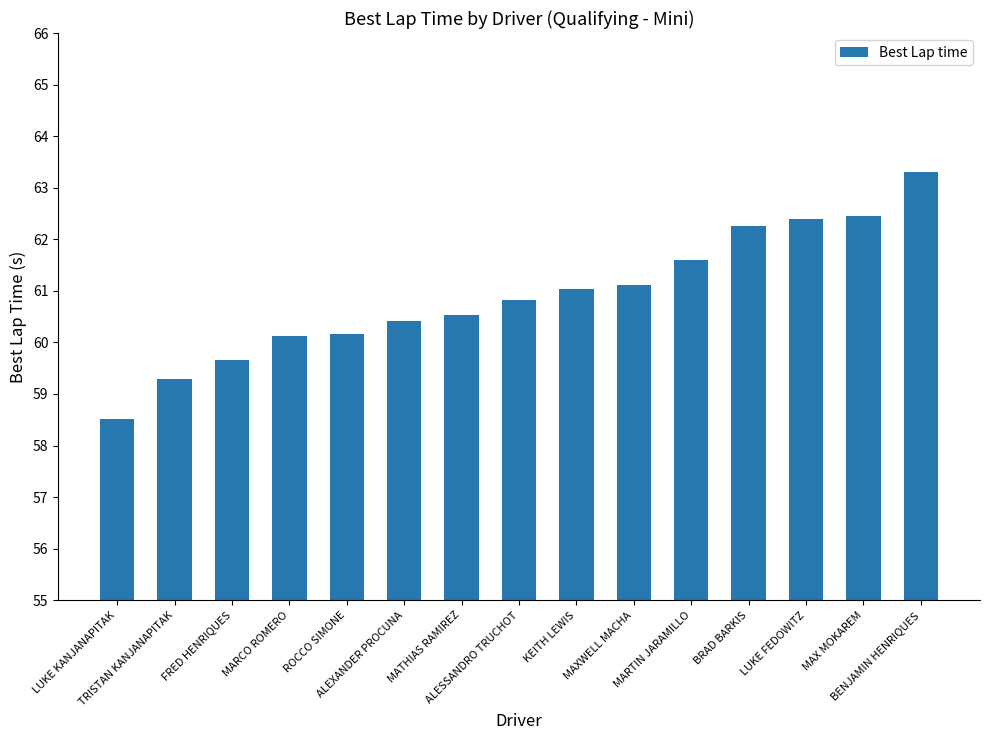

The value at FRED HENRIQUES is 92.7. True or false?

False